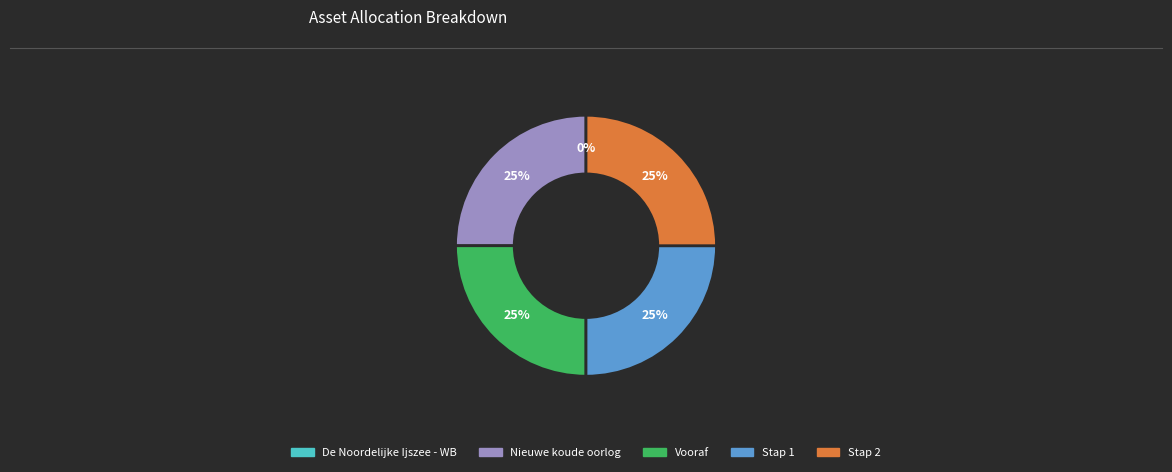

To the nearest percent, what is the combined percentage of Stap 2 and Stap 1?

50%